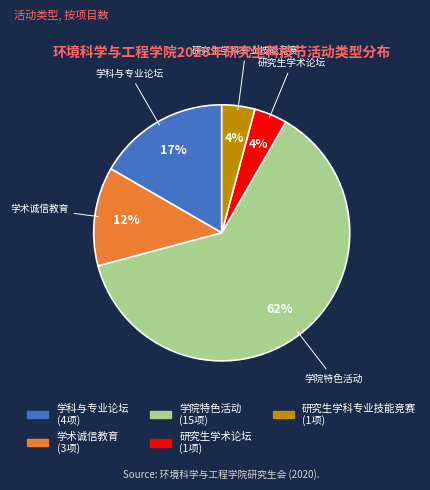

What is the largest slice in the pie chart?

学院特色活动